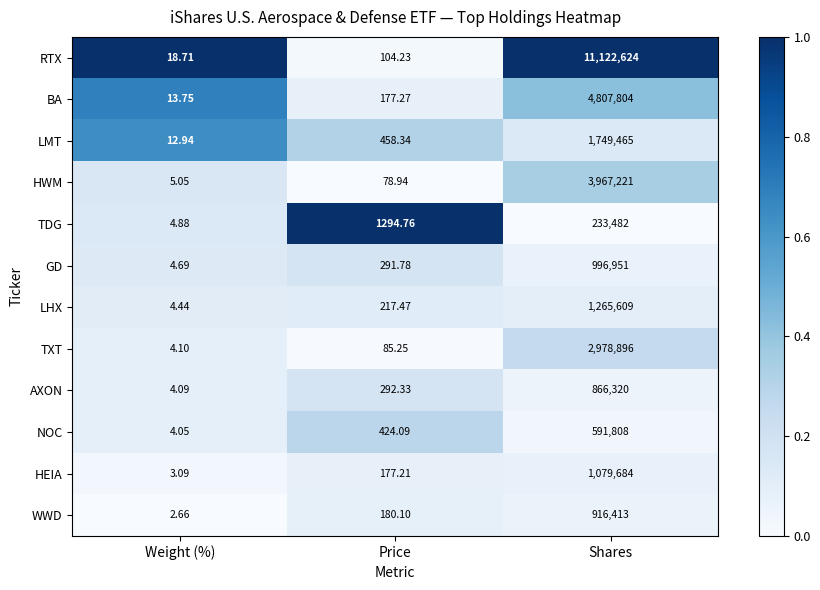

At which label does LHX first exceed 217?

Price